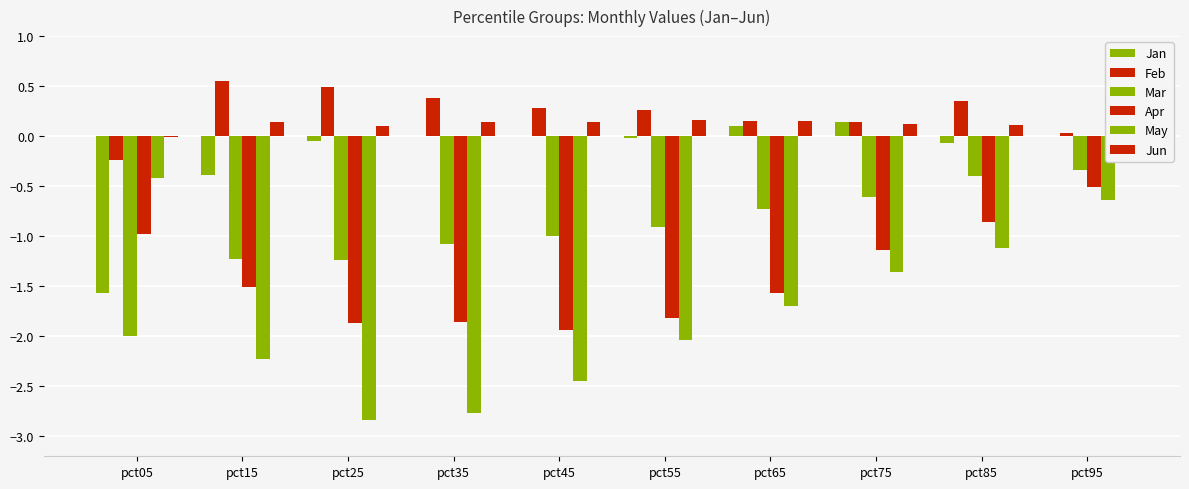

What is the average value of the Jun series?

0.1